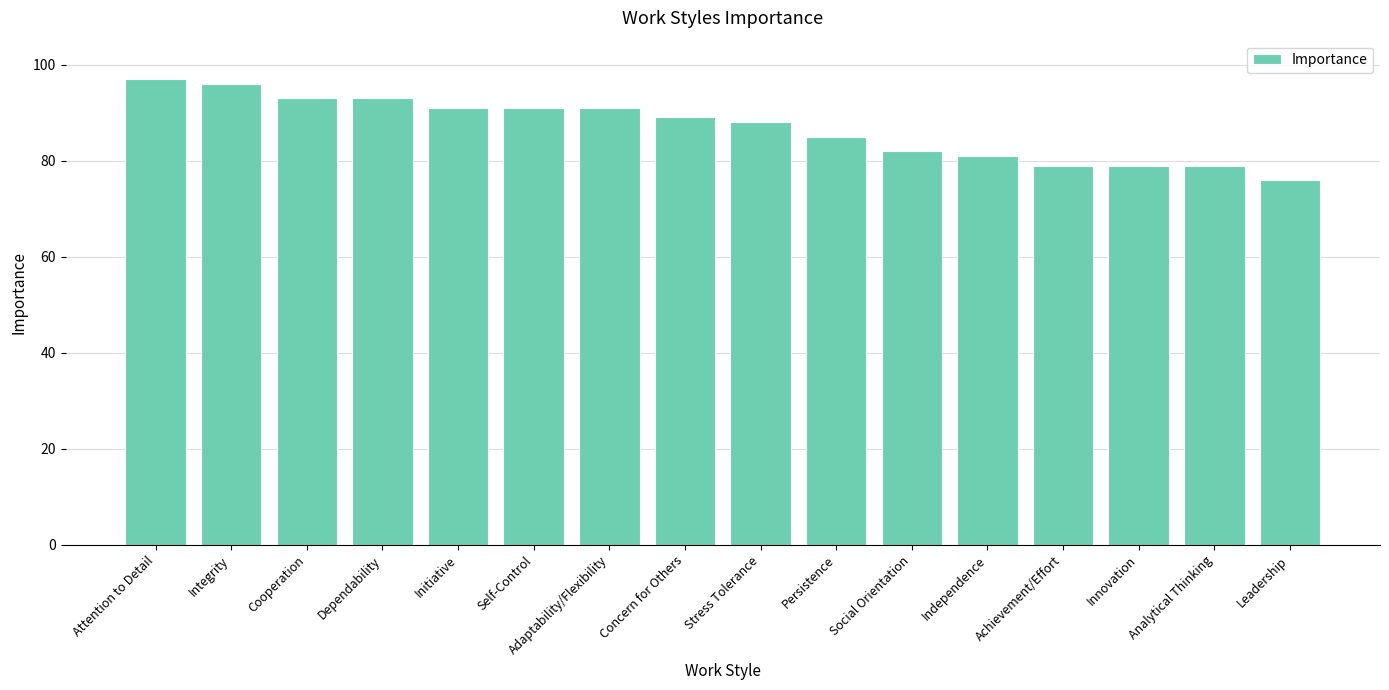

What is the maximum value shown in the chart?

97